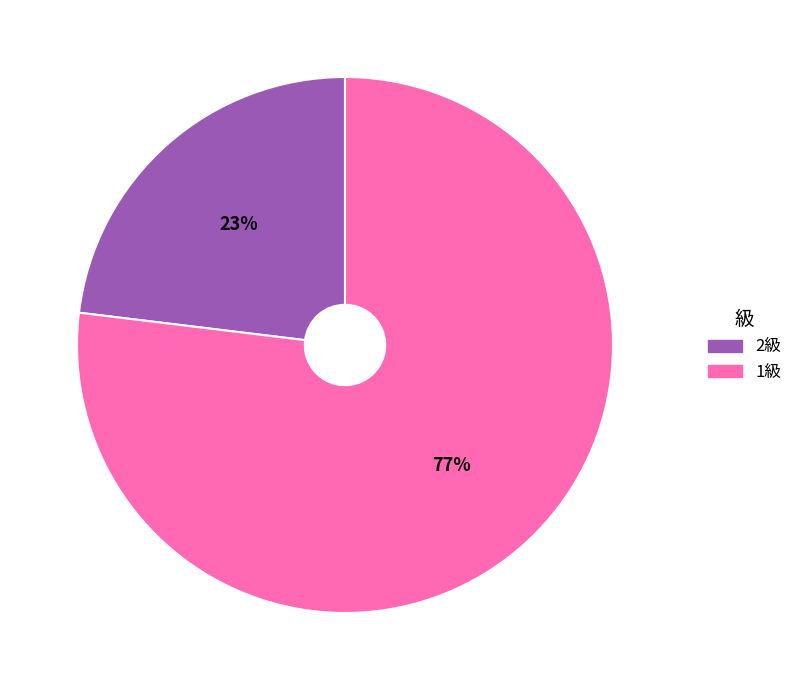

Which slice is the largest?

1級